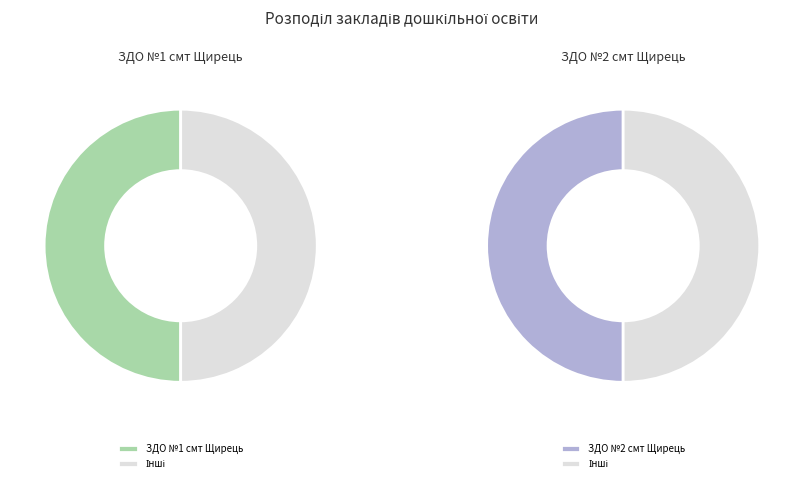

To the nearest percent, what is the average slice percentage?

50%